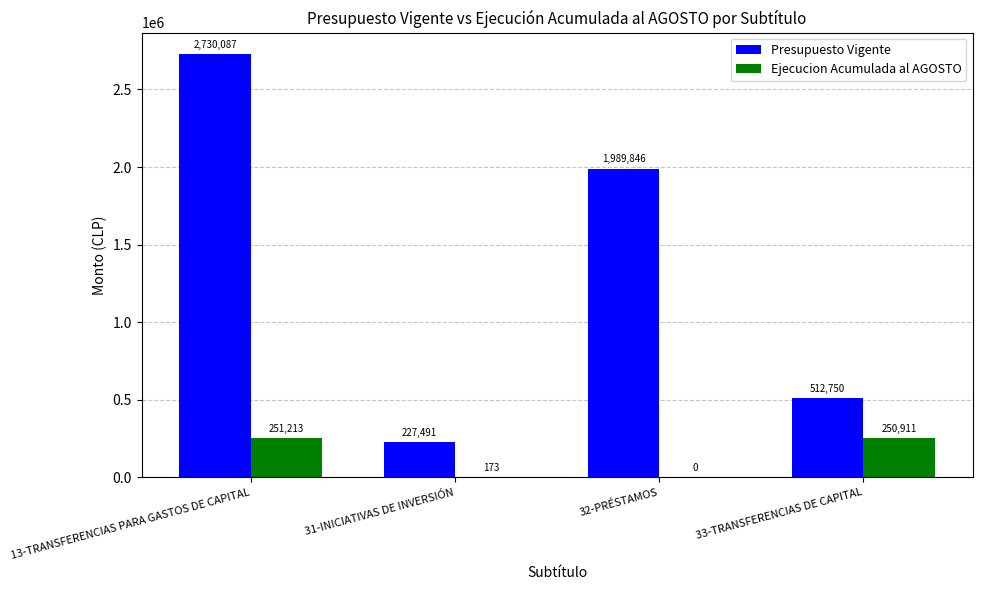

How many series are shown in this chart?

2